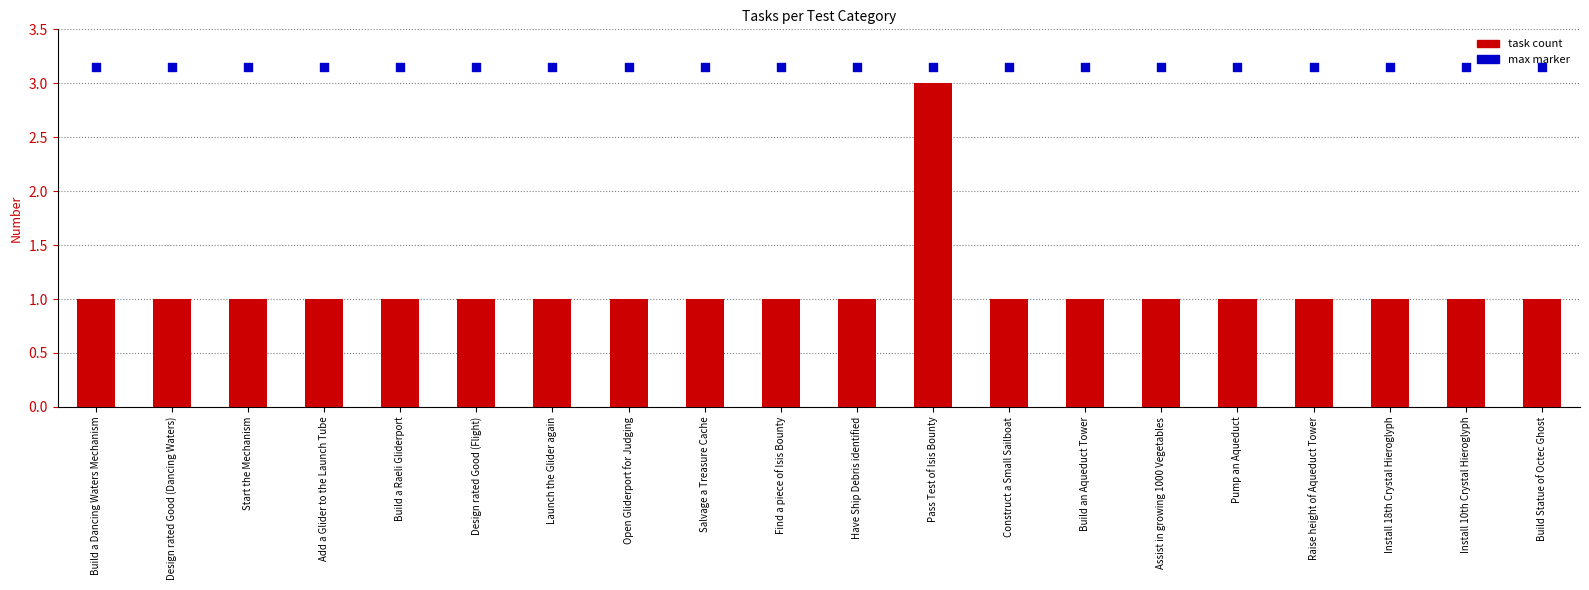

What are all the series names shown in the legend?

task count, max marker